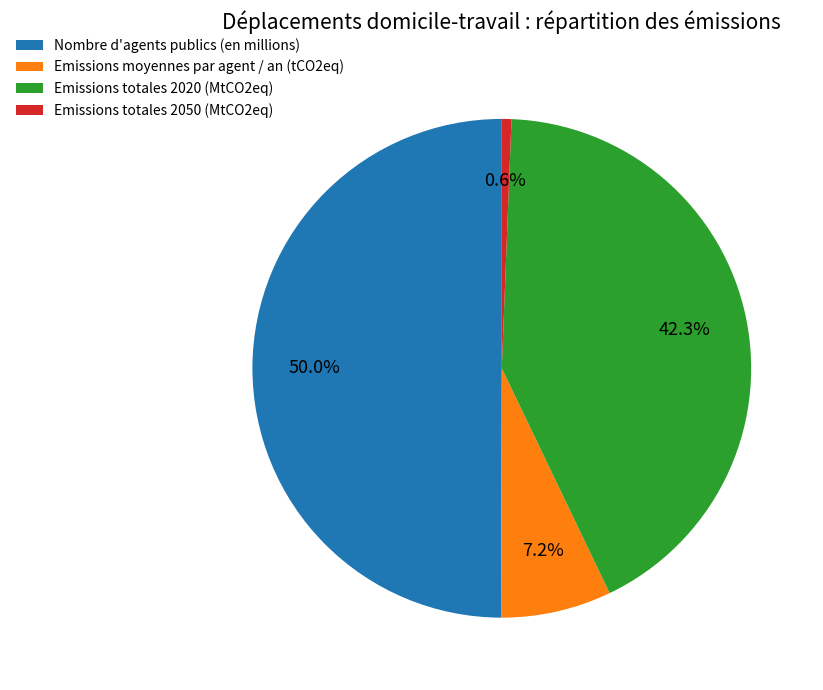

To the nearest percent, what is the difference between the Emissions totales 2050 (MtCO2eq) and Nombre d'agents publics (en millions) slice percentages?

49%